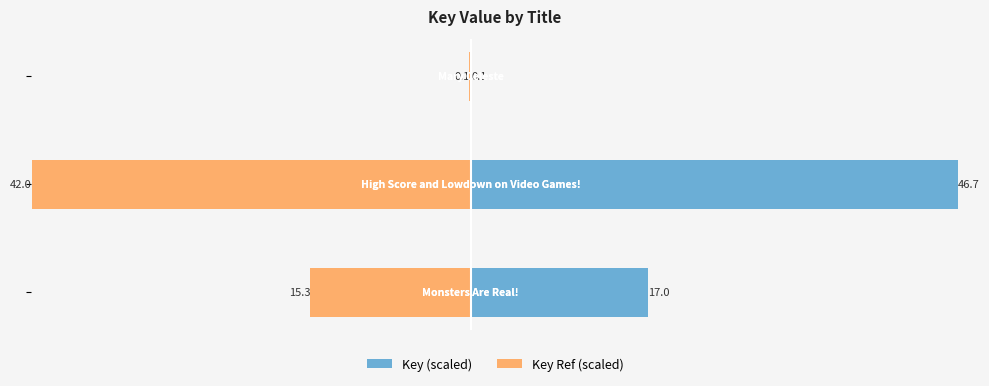

At how many categories does at least one series exceed 24?

1